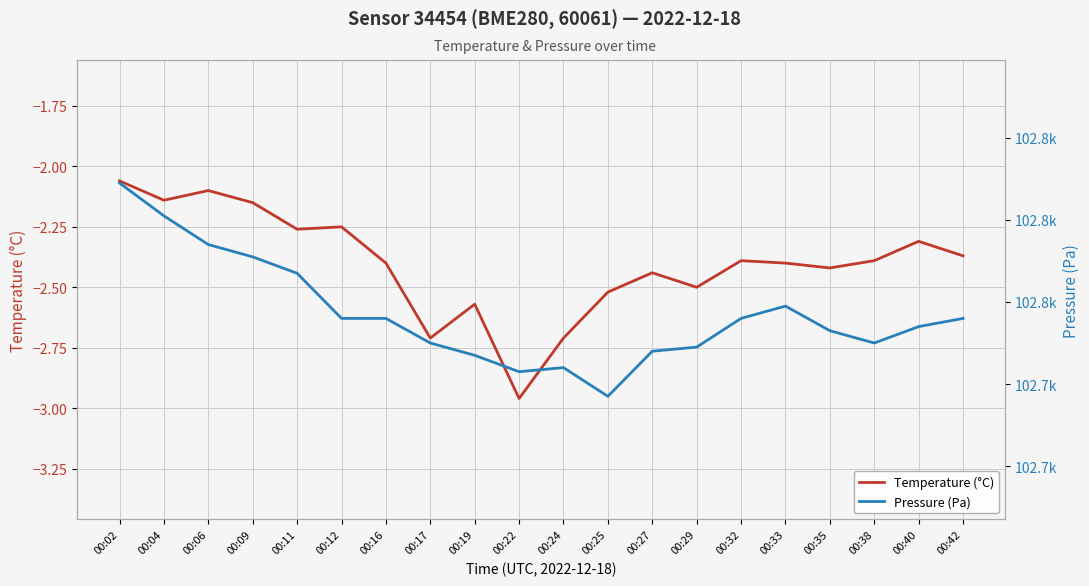

How many lines are shown in the chart?

2